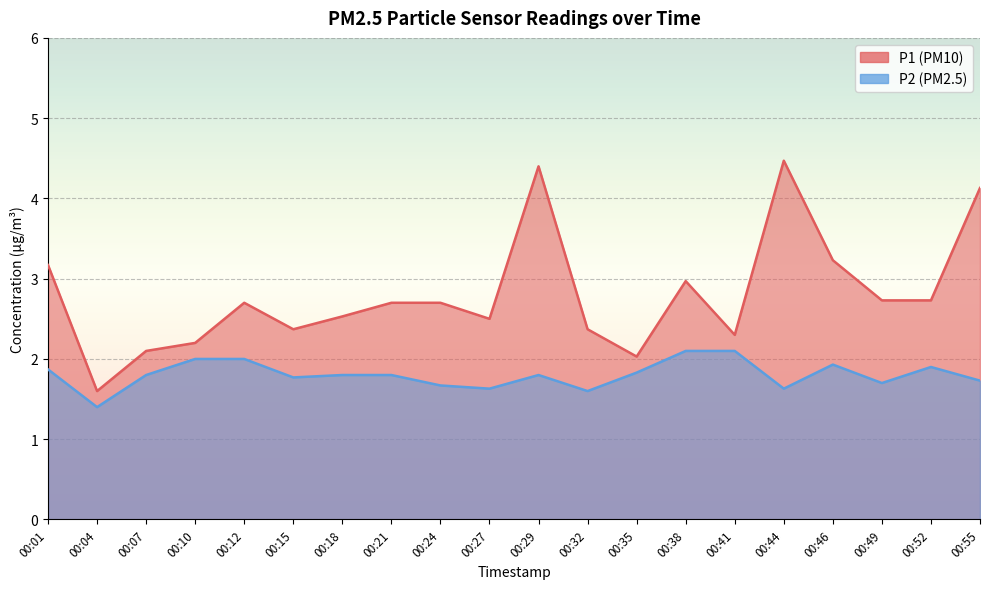

True or false: P1 and P2 cross at least once.

False